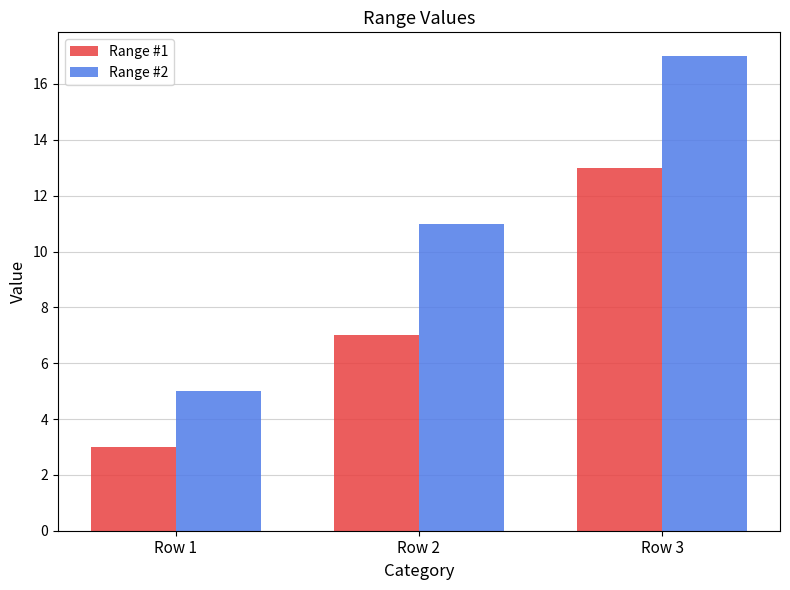

What is the approximate value of Range #2 at Row 1?

5